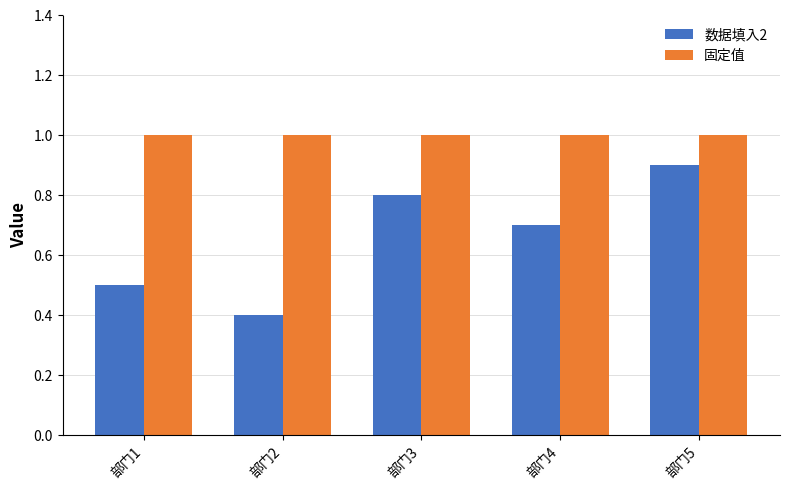

Rank the series by their maximum value, from highest to lowest.

固定值, 数据填入2